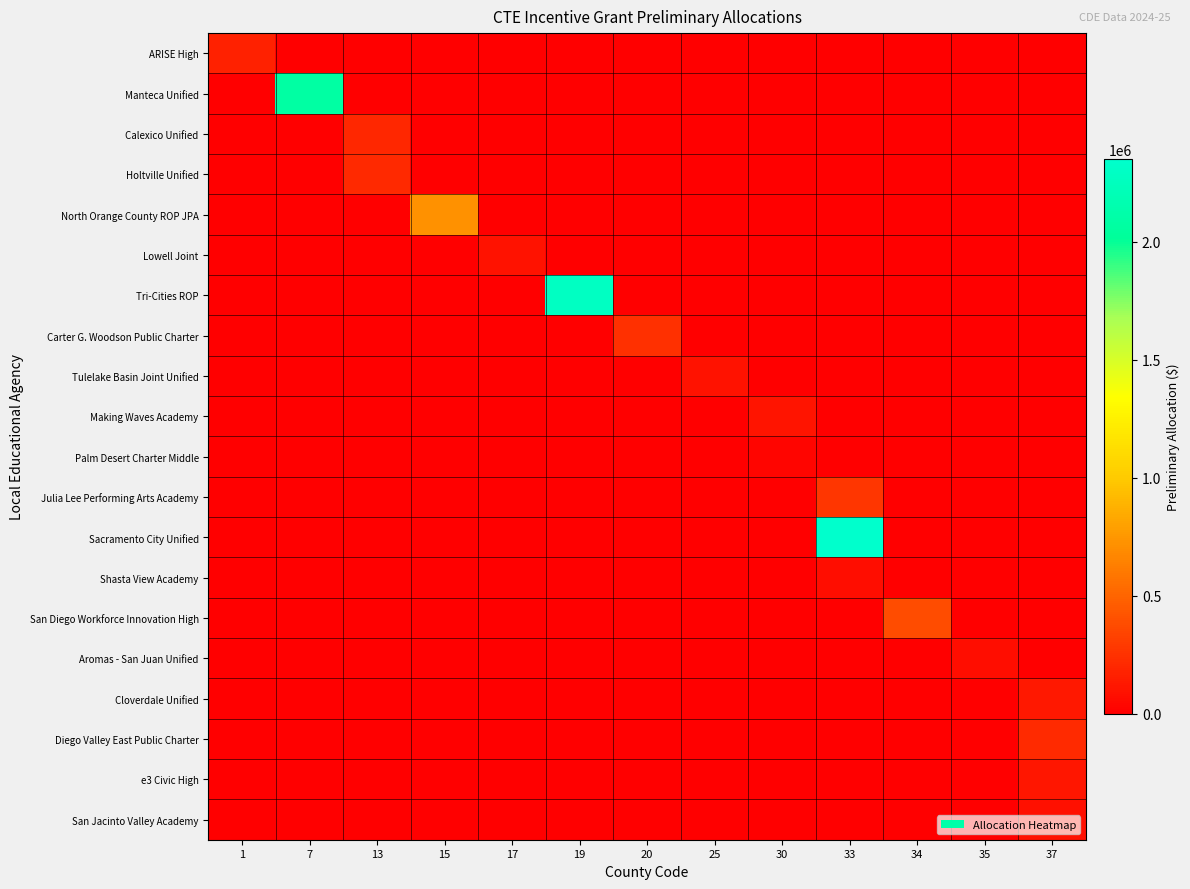

Reading left to right, transcribe all the data shown in this chart.

ARISE High: 1=167037	7=0	13=0	15=0	17=0	19=0	20=0	25=0	30=0	33=0	34=0	35=0	37=0
Manteca Unified: 1=0	7=2076197	13=0	15=0	17=0	19=0	20=0	25=0	30=0	33=0	34=0	35=0	37=0
Calexico Unified: 1=0	7=0	13=200000	15=0	17=0	19=0	20=0	25=0	30=0	33=0	34=0	35=0	37=0
Holtville Unified: 1=0	7=0	13=203808	15=0	17=0	19=0	20=0	25=0	30=0	33=0	34=0	35=0	37=0
North Orange County ROP JPA: 1=0	7=0	13=0	15=720980	17=0	19=0	20=0	25=0	30=0	33=0	34=0	35=0	37=0
Lowell Joint: 1=0	7=0	13=0	15=0	17=100000	19=0	20=0	25=0	30=0	33=0	34=0	35=0	37=0
Tri-Cities ROP: 1=0	7=0	13=0	15=0	17=0	19=2281363	20=0	25=0	30=0	33=0	34=0	35=0	37=0
Carter G. Woodson Public Charter: 1=0	7=0	13=0	15=0	17=0	19=0	20=240000	25=0	30=0	33=0	34=0	35=0	37=0
Tulelake Basin Joint Unified: 1=0	7=0	13=0	15=0	17=0	19=0	20=0	25=94448	30=0	33=0	34=0	35=0	37=0
Making Waves Academy: 1=0	7=0	13=0	15=0	17=0	19=0	20=0	25=0	30=104112	33=0	34=0	35=0	37=0
Palm Desert Charter Middle: 1=0	7=0	13=0	15=0	17=0	19=0	20=0	25=0	30=35954	33=0	34=0	35=0	37=0
Julia Lee Performing Arts Academy: 1=0	7=0	13=0	15=0	17=0	19=0	20=0	25=0	30=0	33=267151	34=0	35=0	37=0
Sacramento City Unified: 1=0	7=0	13=0	15=0	17=0	19=0	20=0	25=0	30=0	33=2349980	34=0	35=0	37=0
Shasta View Academy: 1=0	7=0	13=0	15=0	17=0	19=0	20=0	25=0	30=0	33=73185	34=0	35=0	37=0
San Diego Workforce Innovation High: 1=0	7=0	13=0	15=0	17=0	19=0	20=0	25=0	30=0	33=0	34=379832	35=0	37=0
Aromas - San Juan Unified: 1=0	7=0	13=0	15=0	17=0	19=0	20=0	25=0	30=0	33=0	34=0	35=70234	37=0
Cloverdale Unified: 1=0	7=0	13=0	15=0	17=0	19=0	20=0	25=0	30=0	33=0	34=0	35=0	37=127385
Diego Valley East Public Charter: 1=0	7=0	13=0	15=0	17=0	19=0	20=0	25=0	30=0	33=0	34=0	35=0	37=215118
e3 Civic High: 1=0	7=0	13=0	15=0	17=0	19=0	20=0	25=0	30=0	33=0	34=0	35=0	37=112304
San Jacinto Valley Academy: 1=0	7=0	13=0	15=0	17=0	19=0	20=0	25=0	30=0	33=0	34=0	35=0	37=89821